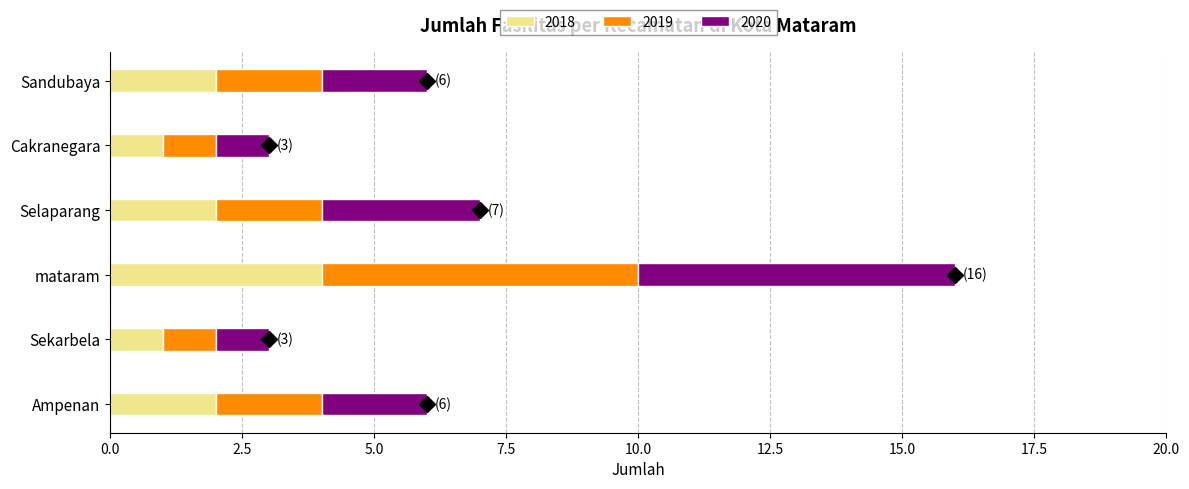

What is the difference between the maximum and minimum values in the 2018 series?

3